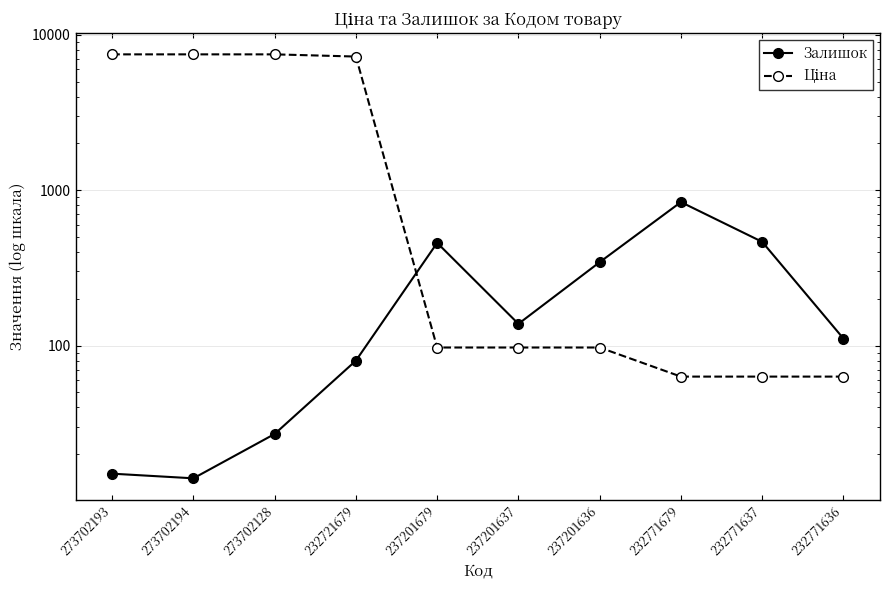

True or false: Ціна and Залишок intersect in this chart.

True